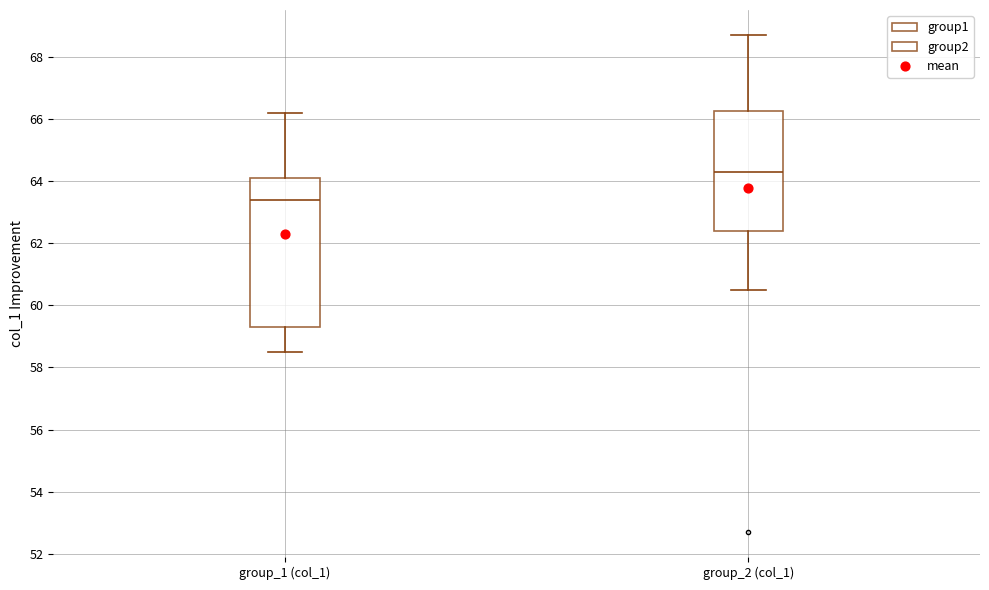

Where does the lower whisker of the box for group_1 (col_1) end on the y-axis? The values are not printed on the chart, so give them approximately, as read against the axis.

58.6